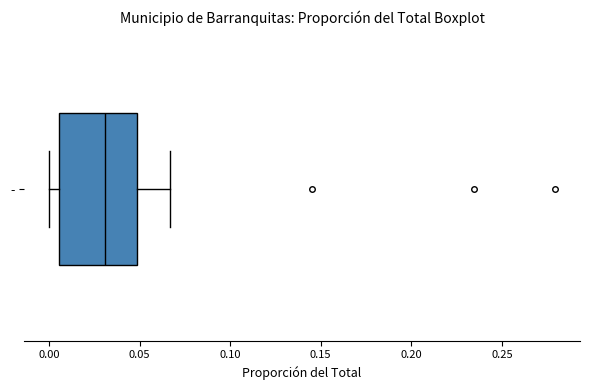

Where is the right edge of the box for - on the x-axis? The values are not printed on the chart, so give them approximately, as read against the axis.

0.050